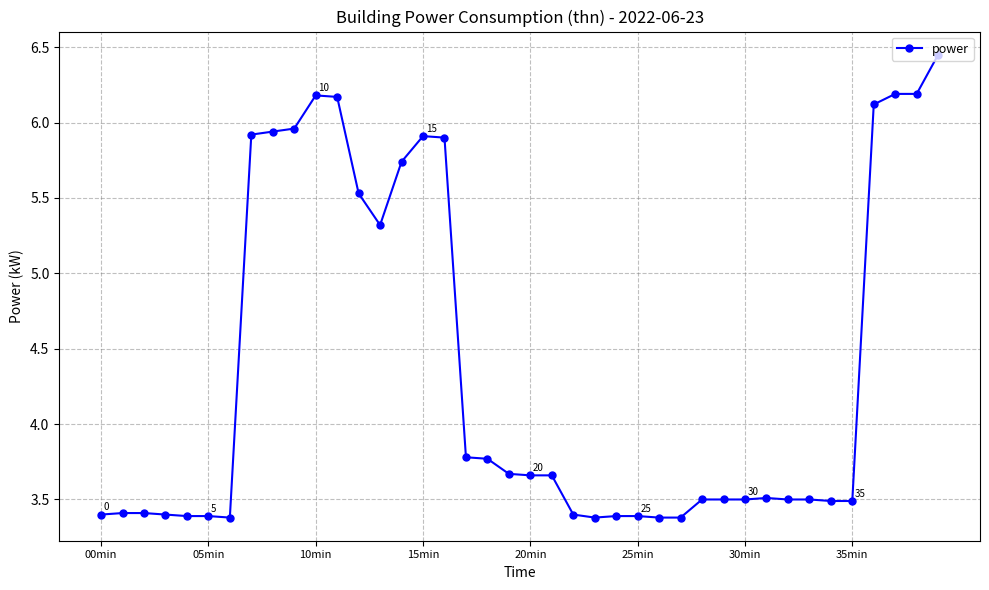

True or false: there are more than 0 points higher than both neighbors.

True